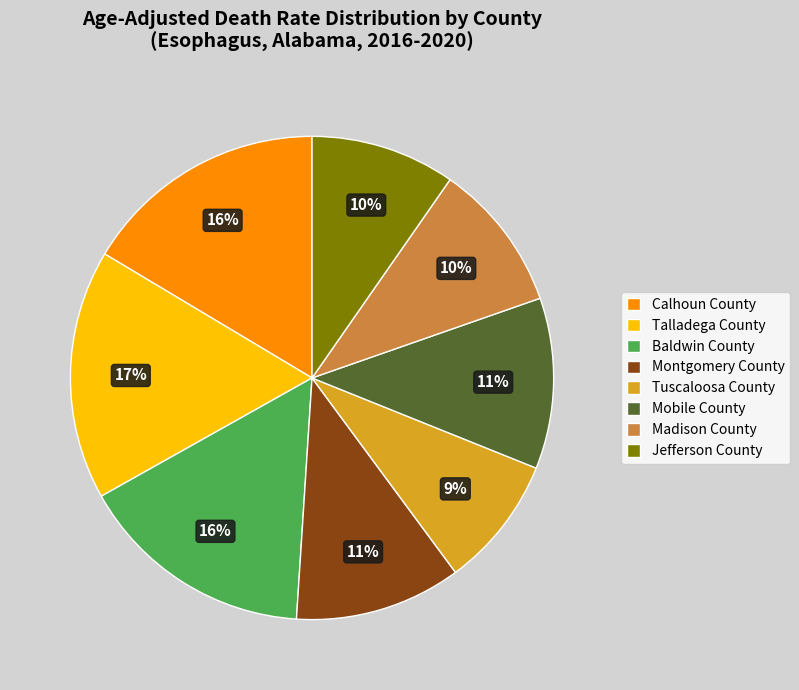

True or false: Talladega County accounts for 30% of the total.

False